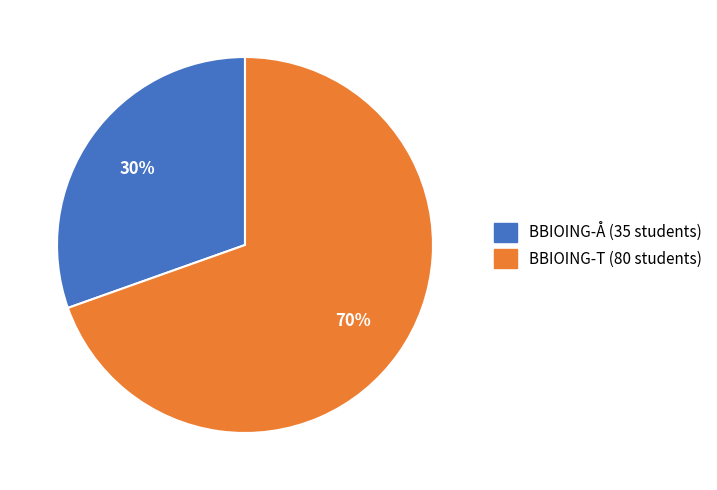

Count the number of slices in the pie.

2